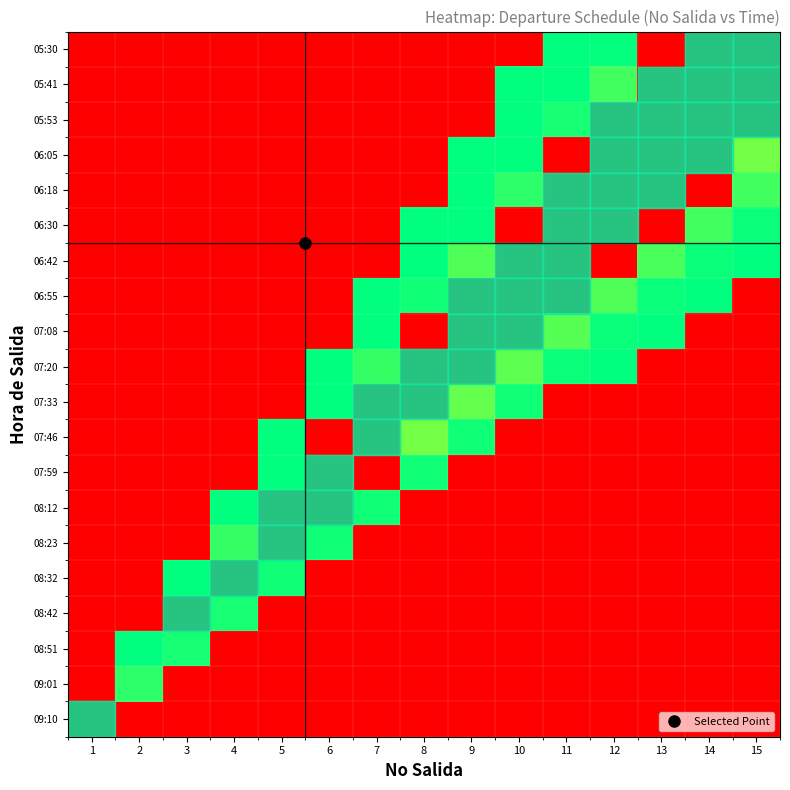

Rank the series by their maximum value, from highest to lowest.

05:30, 05:41, 05:53, 06:05, 06:18, 06:30, 06:42, 06:55, 07:08, 07:20, 07:33, 07:46, 07:59, 08:12, 08:23, 08:32, 08:42, 09:10, 09:01, 08:51